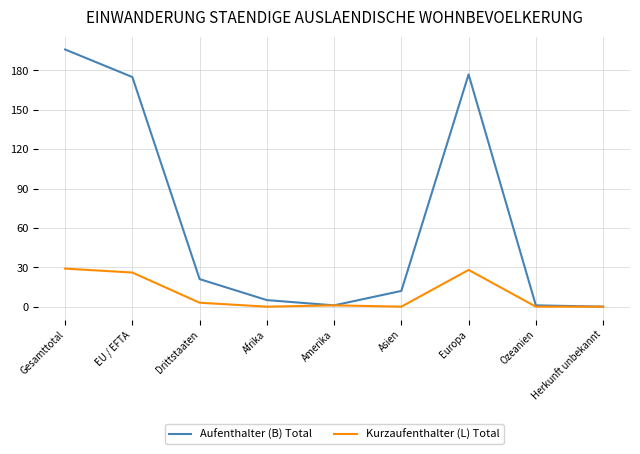

At which label does Kurzaufenthalter (L) Total first exceed 1?

Gesamttotal